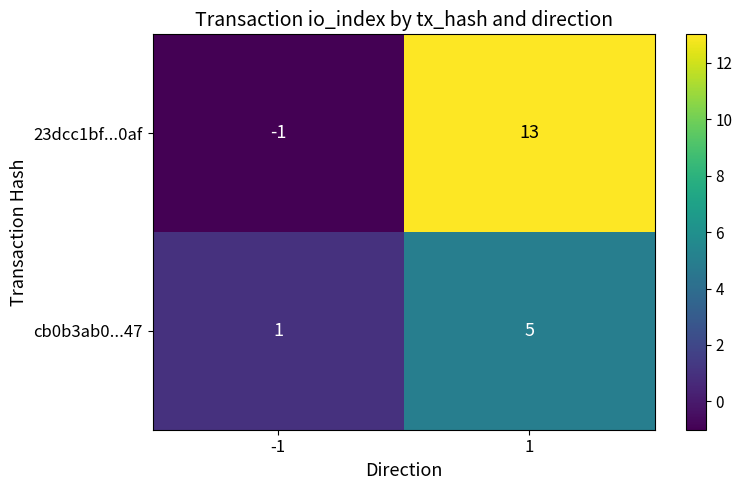

Which series has the largest total across all categories?

23dcc1bf...0af